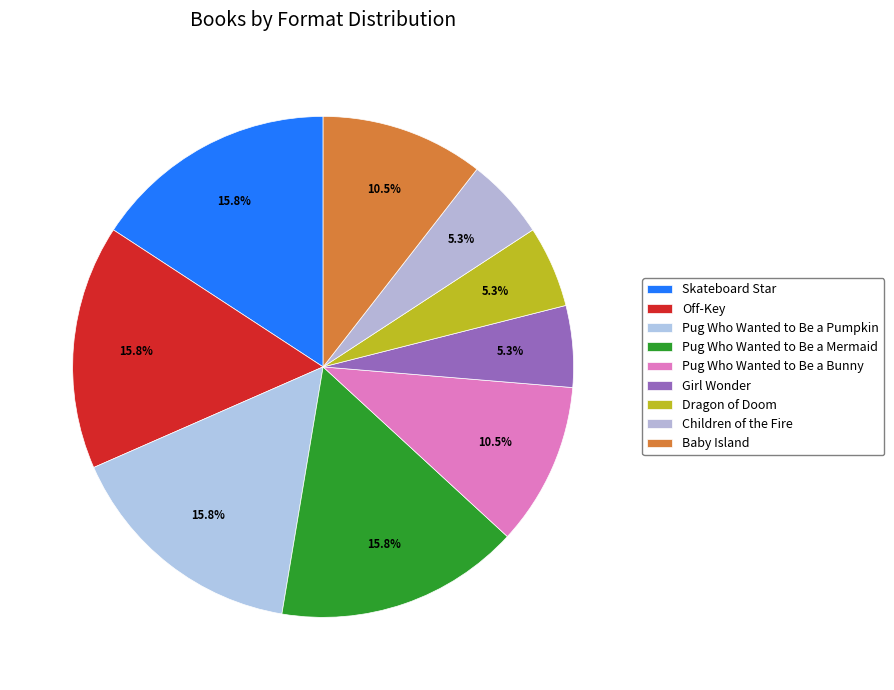

Is the sum of Baby Island and Dragon of Doom greater than half?

No